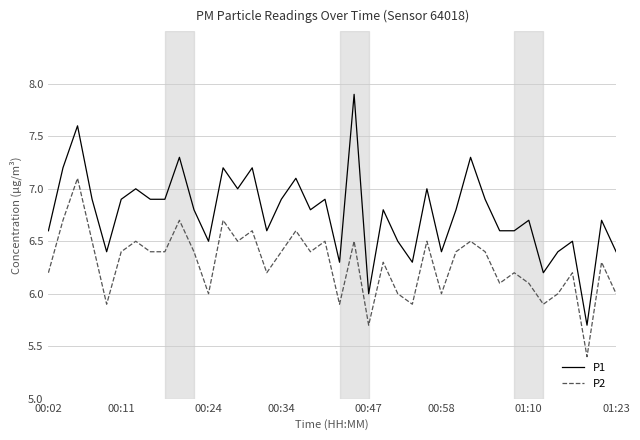

Which series has the largest total across all categories?

P1